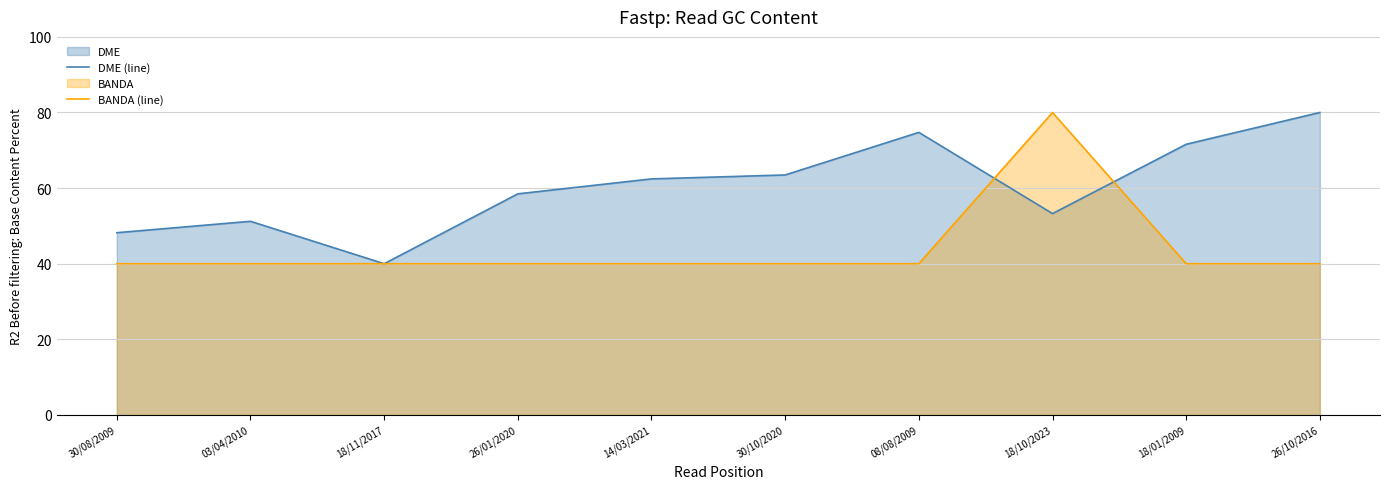

Rank the categories by BANDA (line) value from lowest to highest.

30/08/2009, 03/04/2010, 18/11/2017, 26/01/2020, 14/03/2021, 30/10/2020, 08/08/2009, 18/01/2009, 26/10/2016, 18/10/2023